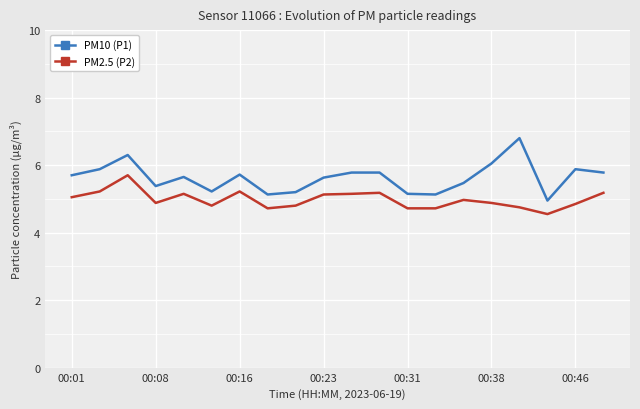

How many lines are shown in the chart?

2